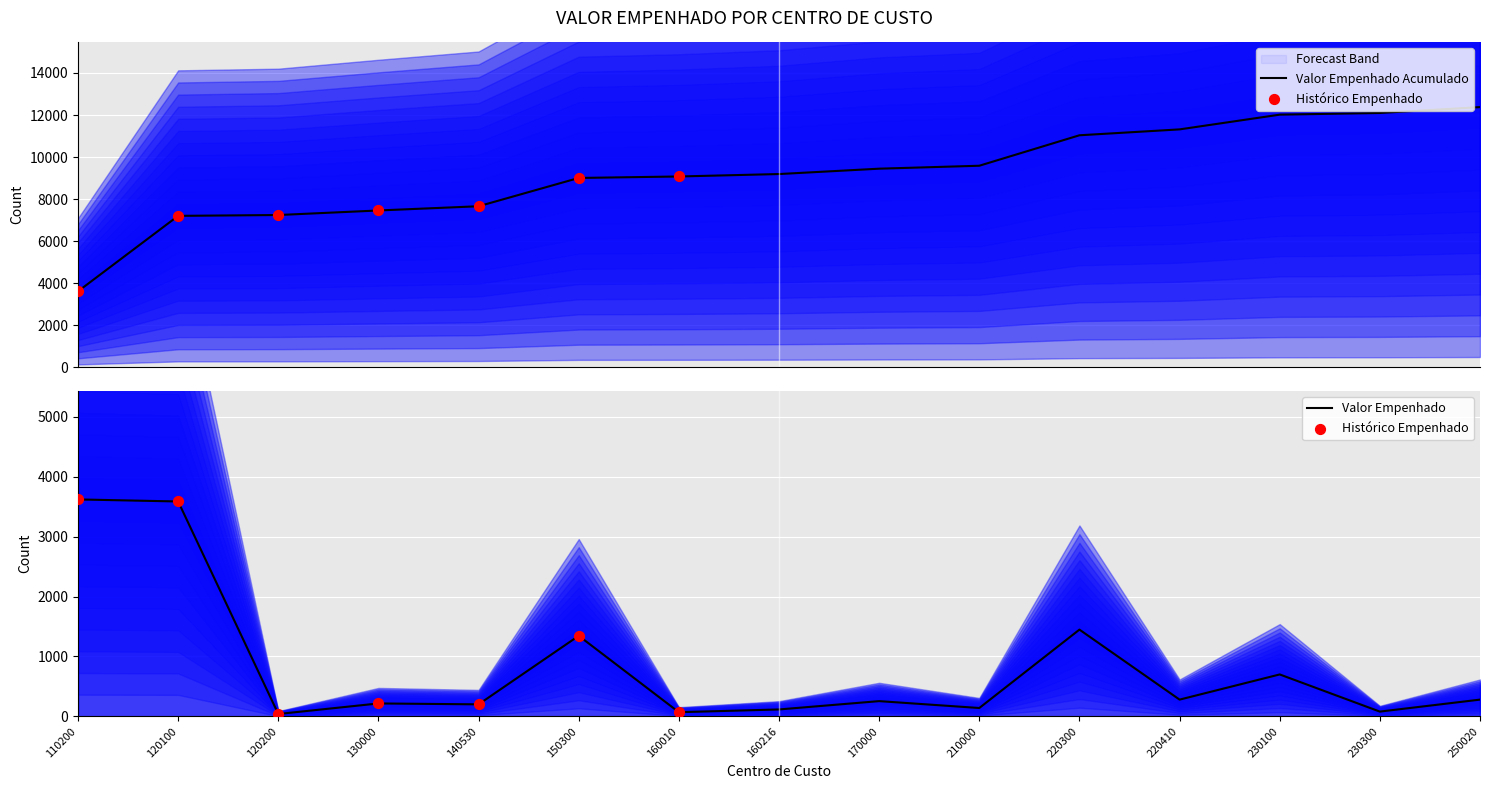

What is the change in value from 120100 to 120200?

-3545.9